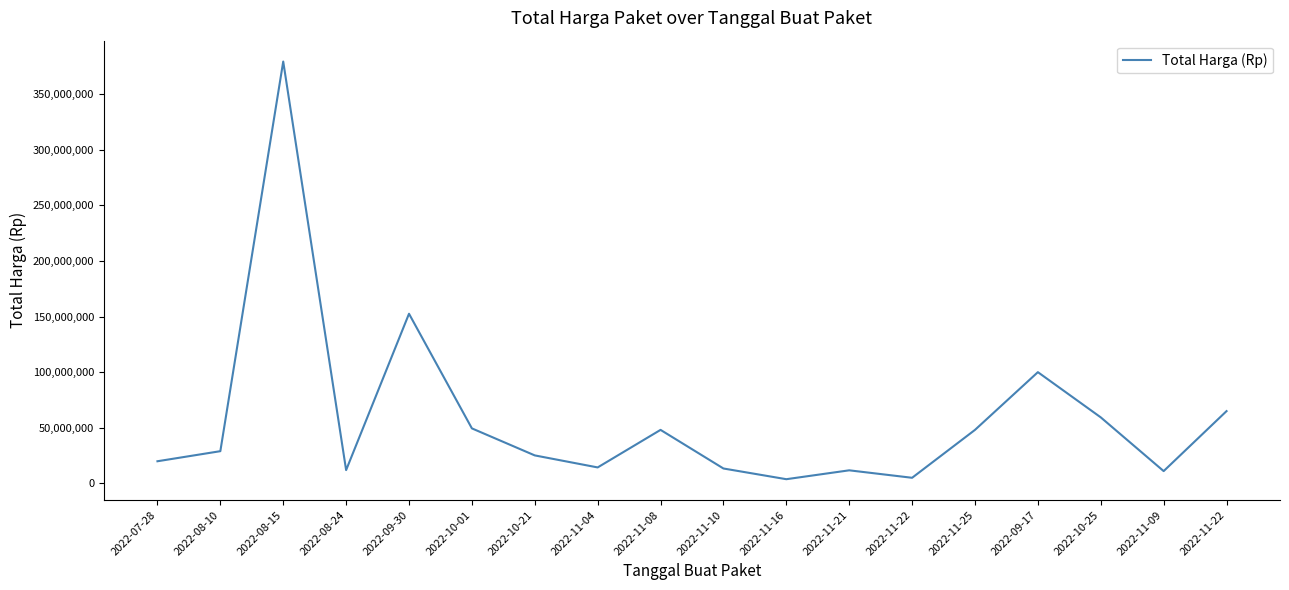

At which category does the data reach its first local valley?

2022-08-24